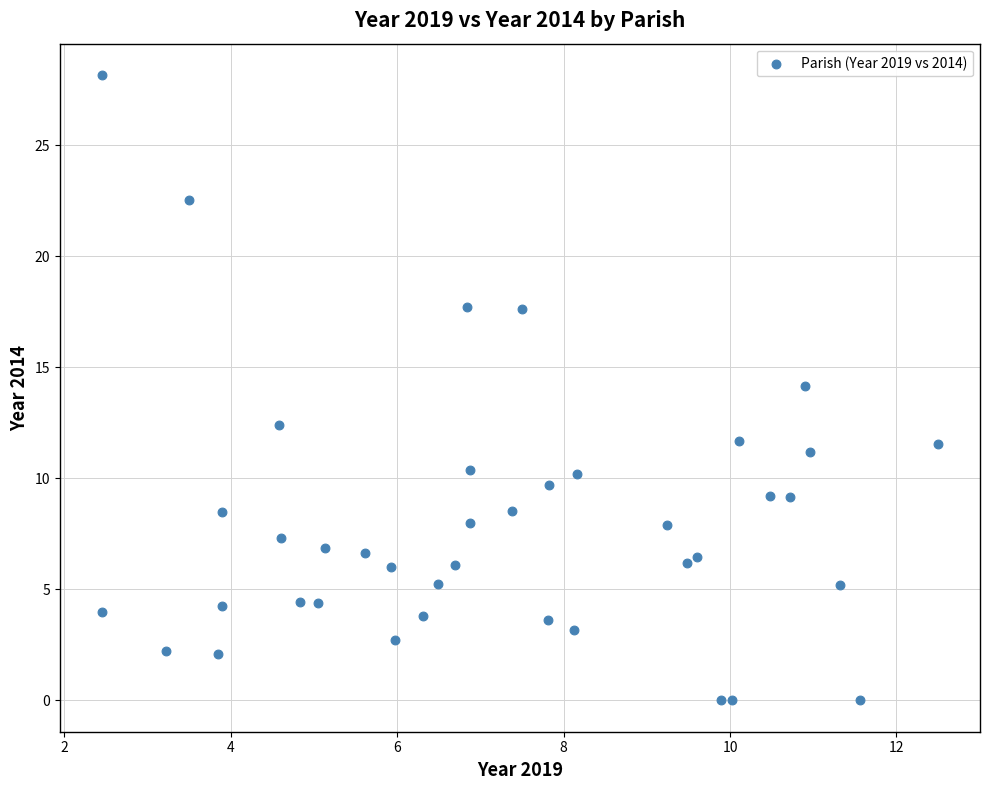

What is the range of X values (max minus min)?

10.1